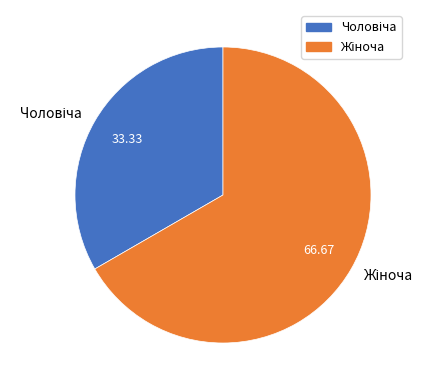

How many segments does this pie chart have?

2